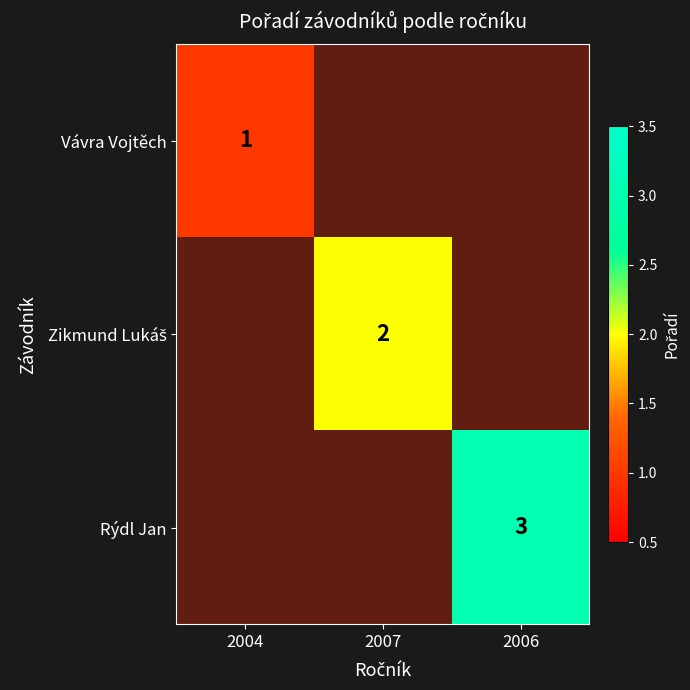

At 2006, list the series in order from smallest to largest.

Vávra Vojtěch, Zikmund Lukáš, Rýdl Jan